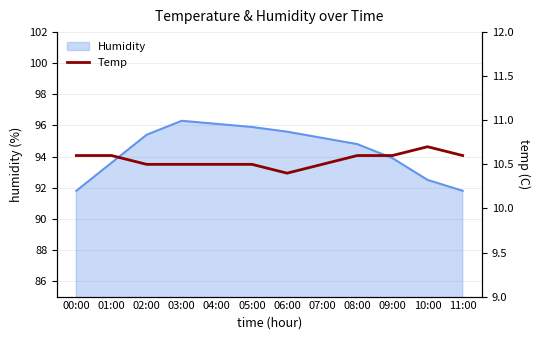

The value at 00:00 is 18.4. True or false?

False